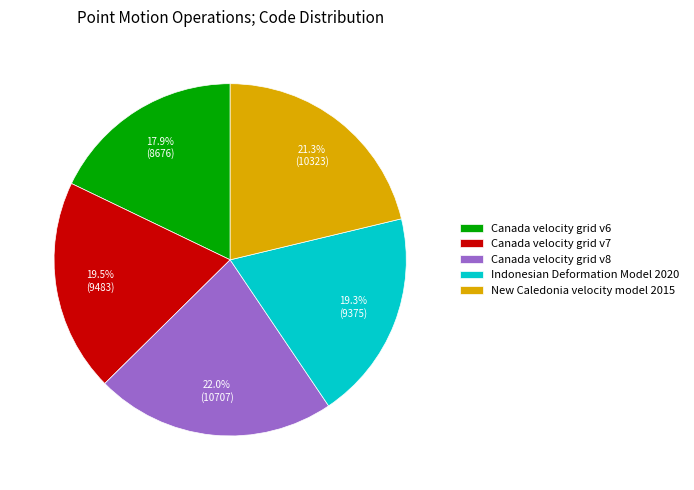

What percentage is the New Caledonia velocity model 2015 slice, to the nearest percent?

21%